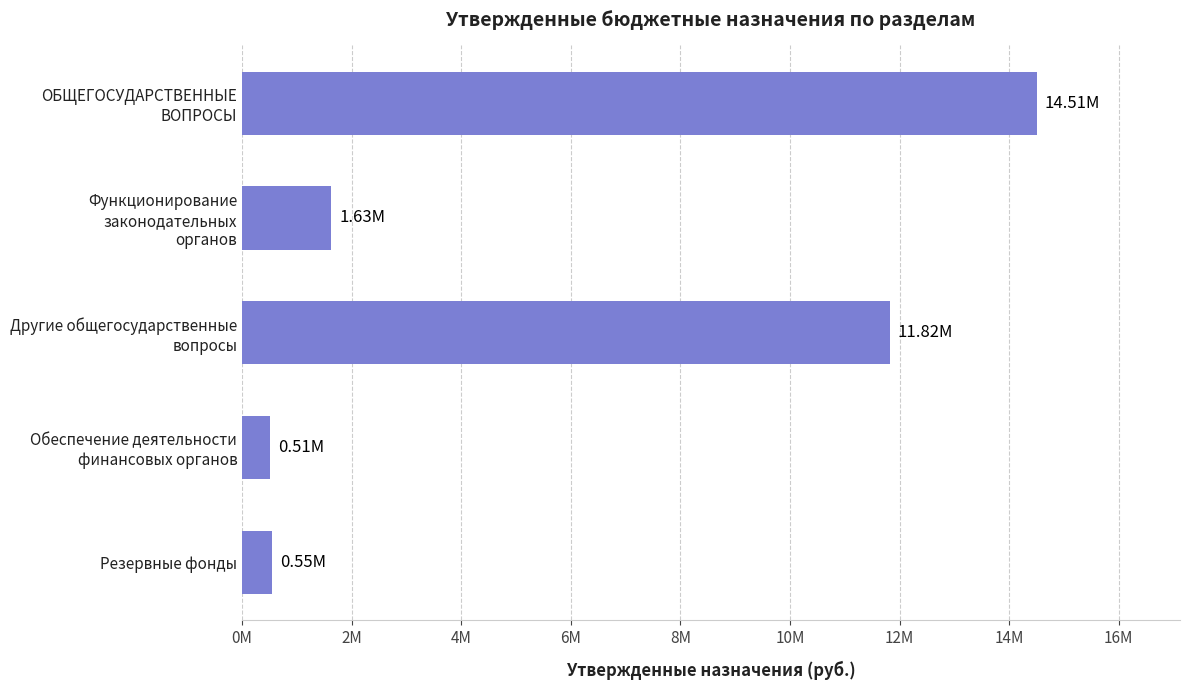

At which category does the chart reach its peak across all series?

ОБЩЕГОСУДАРСТВЕННЫЕ
ВОПРОСЫ